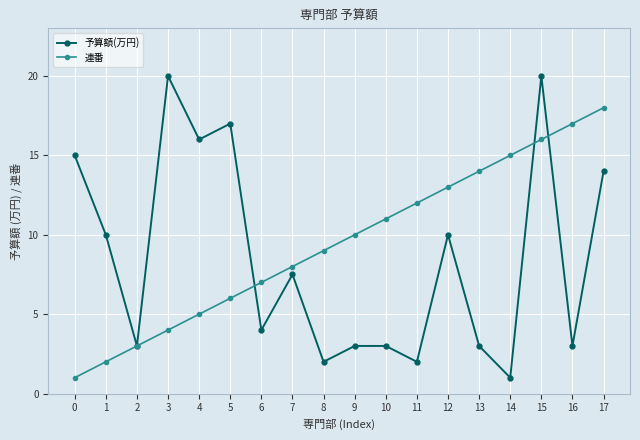

How many lines are shown in the chart?

2